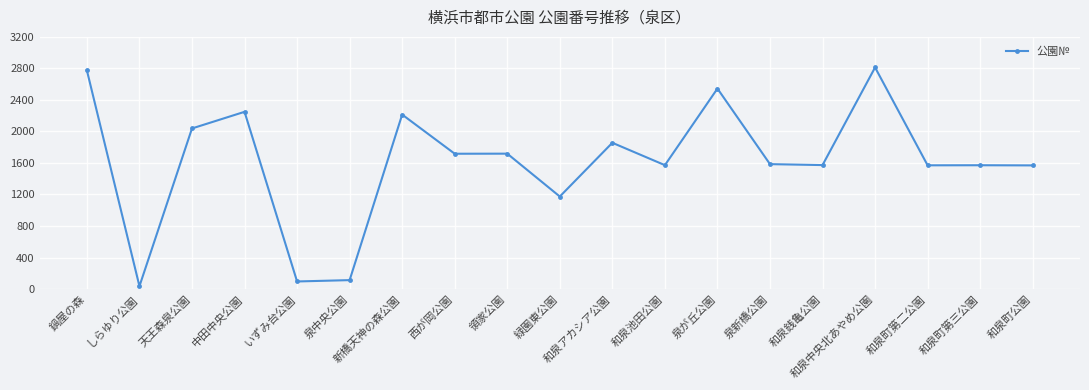

True or false: there are more than 2 points higher than both neighbors.

True